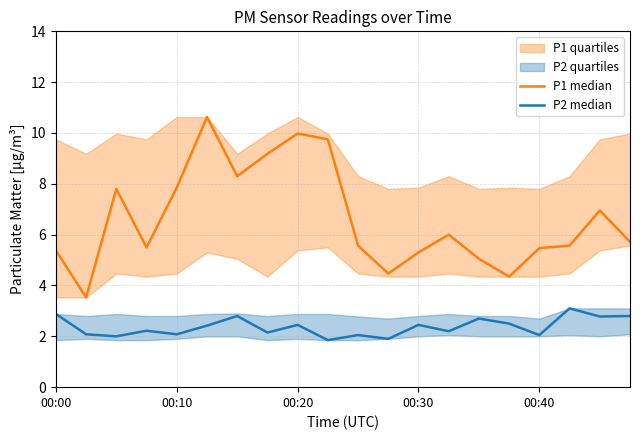

The P1 median series shows 8.1 at 00:30. True or false?

False